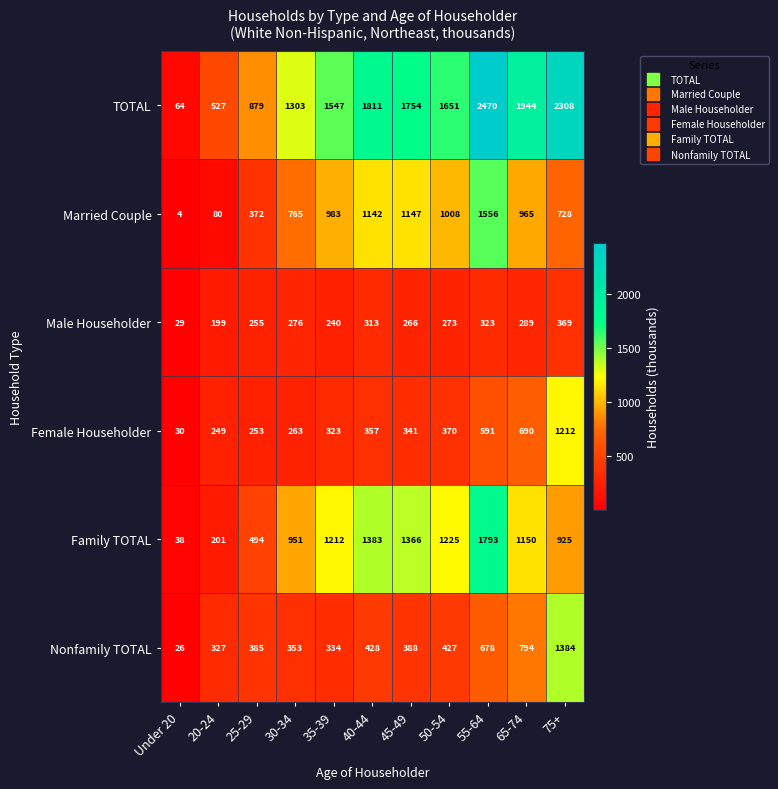

The value of Male Householder at 65-74 is 187. True or false?

False